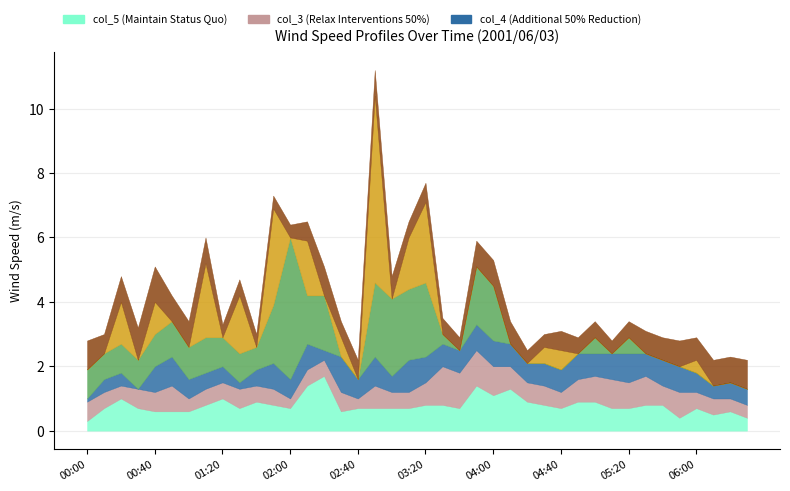

What is the difference between the maximum and minimum values in the col_12 series?

4.4